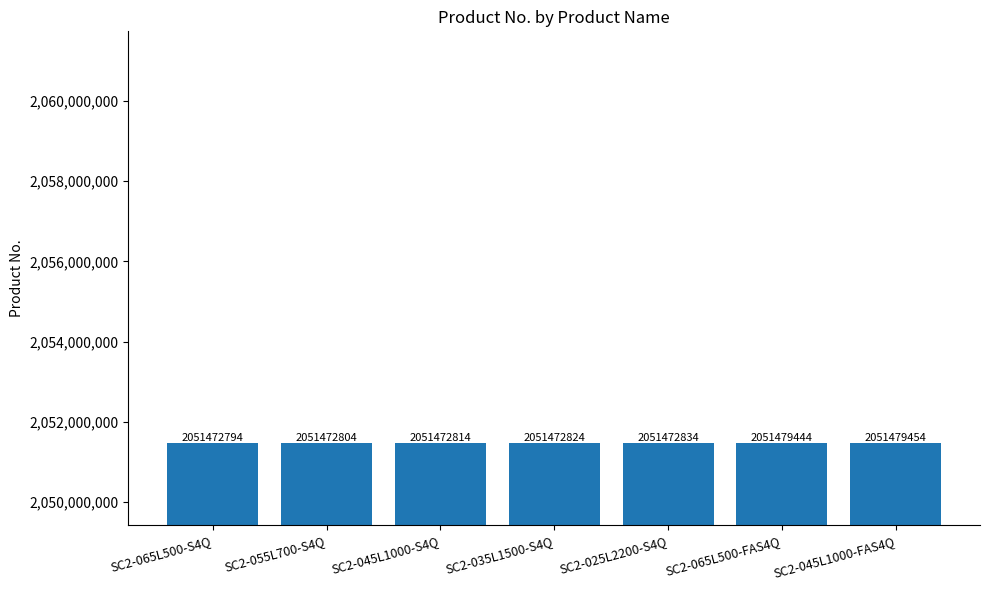

Between SC2-065L500-S4Q and SC2-045L1000-FAS4Q, which is larger?

SC2-045L1000-FAS4Q